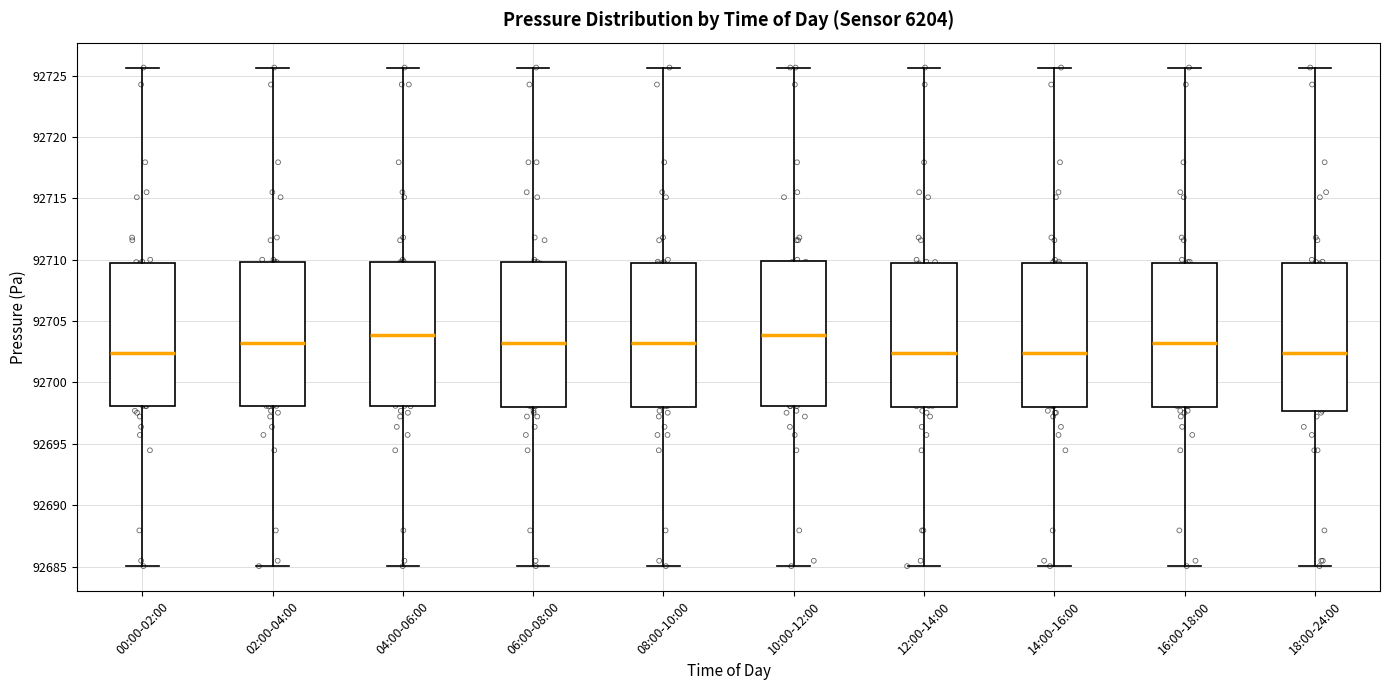

Where is the lower edge of the box for 04:00-06:00 on the y-axis? The values are not printed on the chart, so give them approximately, as read against the axis.

92698.0